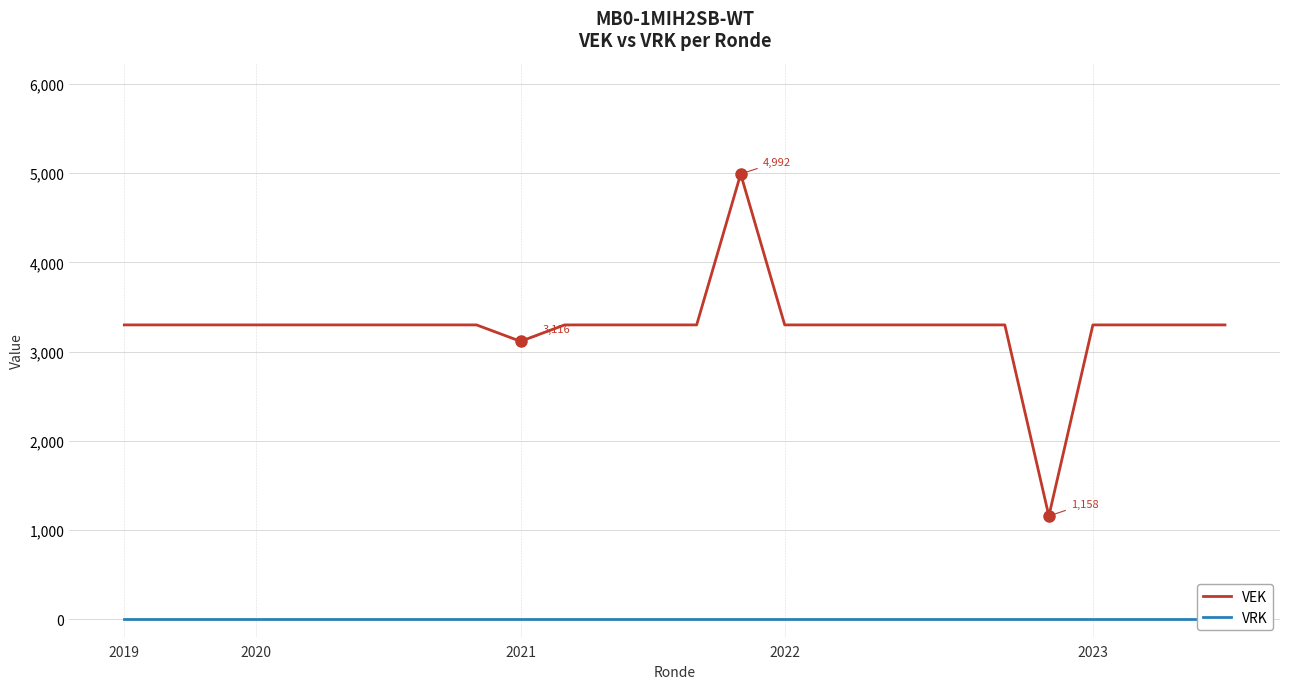

Is it true that VEK equals 3300 at 2019?

True